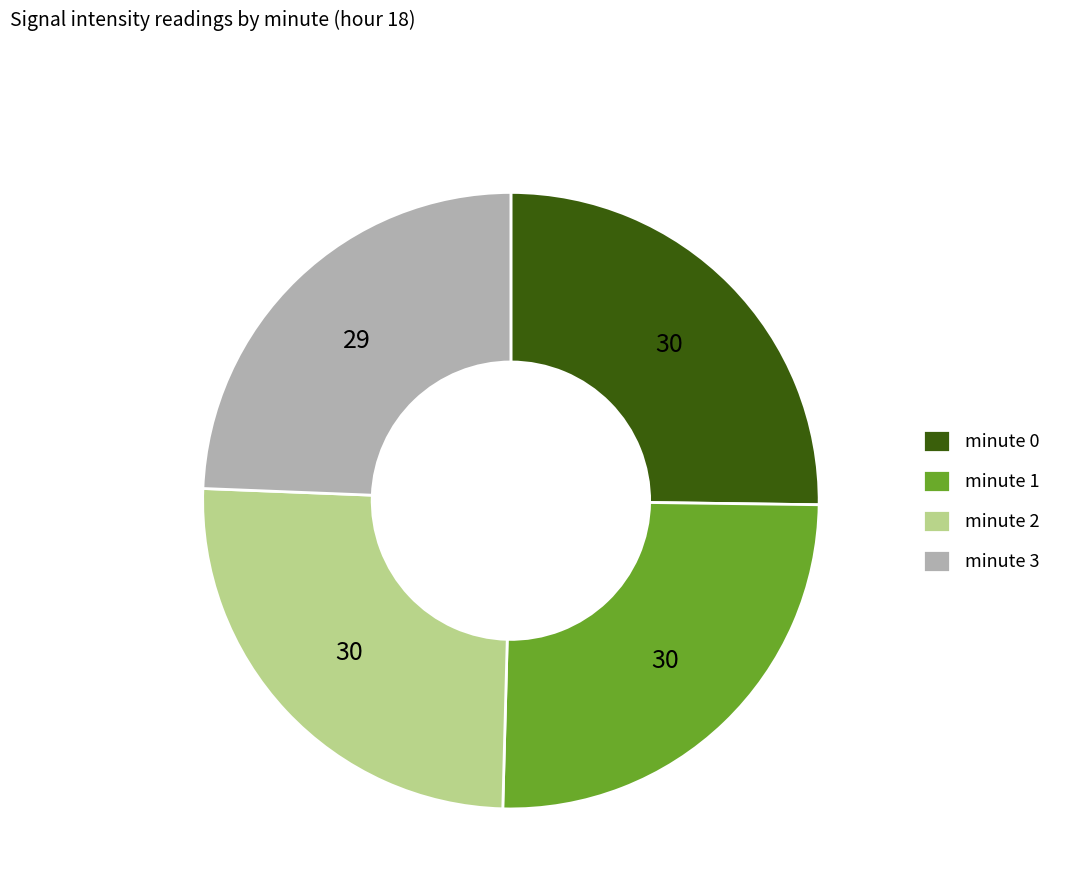

The minute 3 slice represents 10% of the pie. True or false?

False